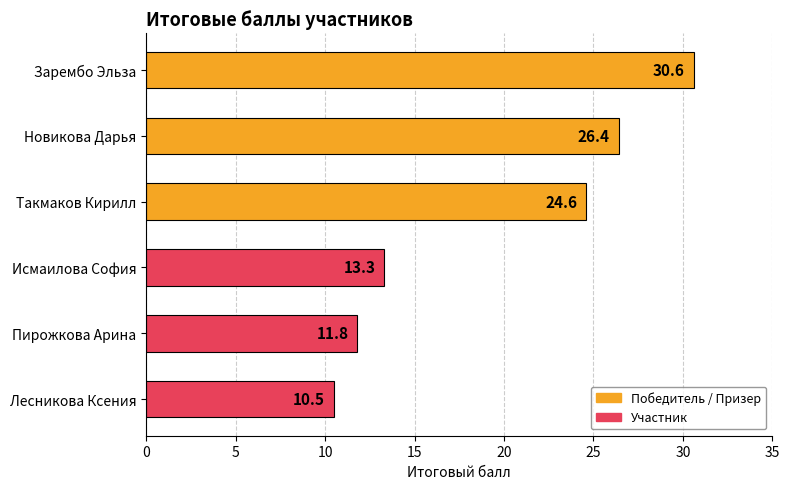

Rank the categories by value from lowest to highest.

Лесникова Ксения, Пирожкова Арина, Исмаилова София, Такмаков Кирилл, Новикова Дарья, Зарембо Эльза